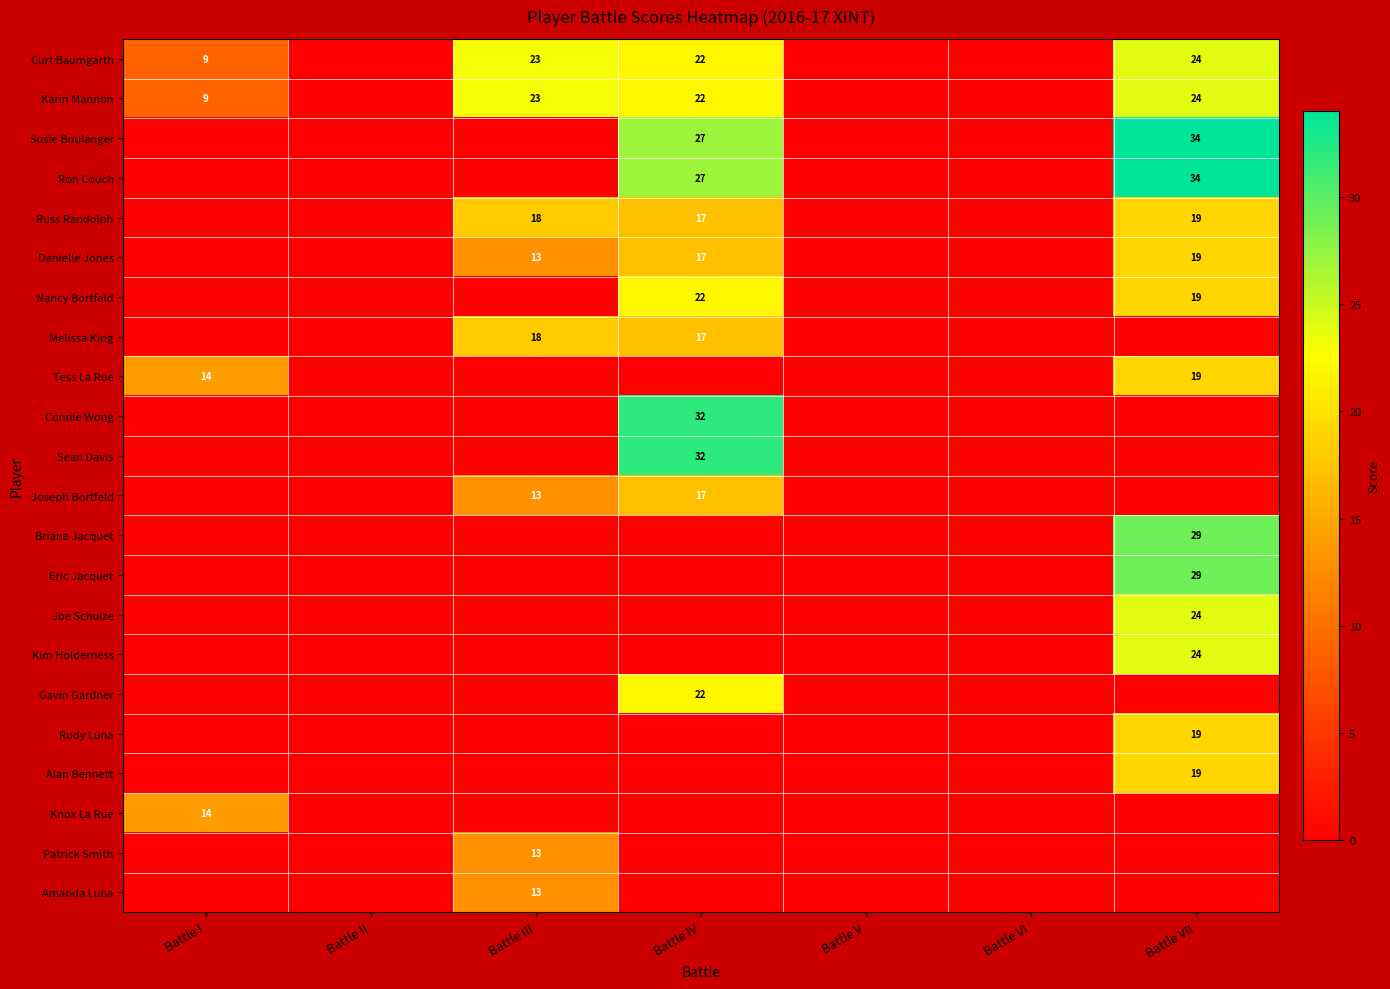

Is it true that Connie Wong equals 32 at Battle IV?

True